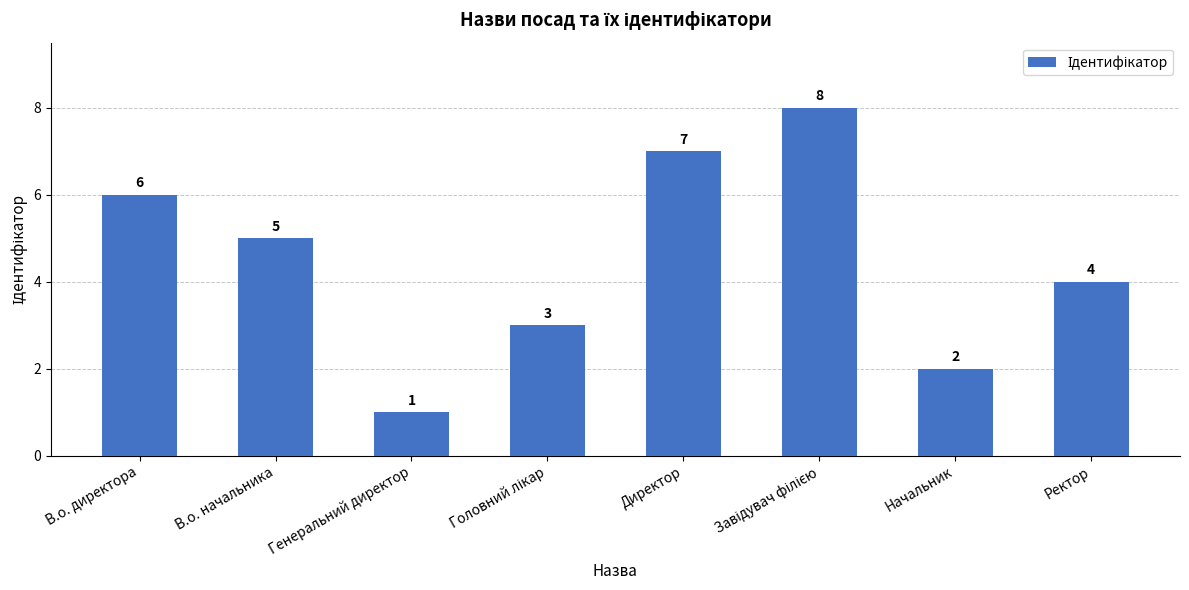

Count the number of categories in the chart.

8